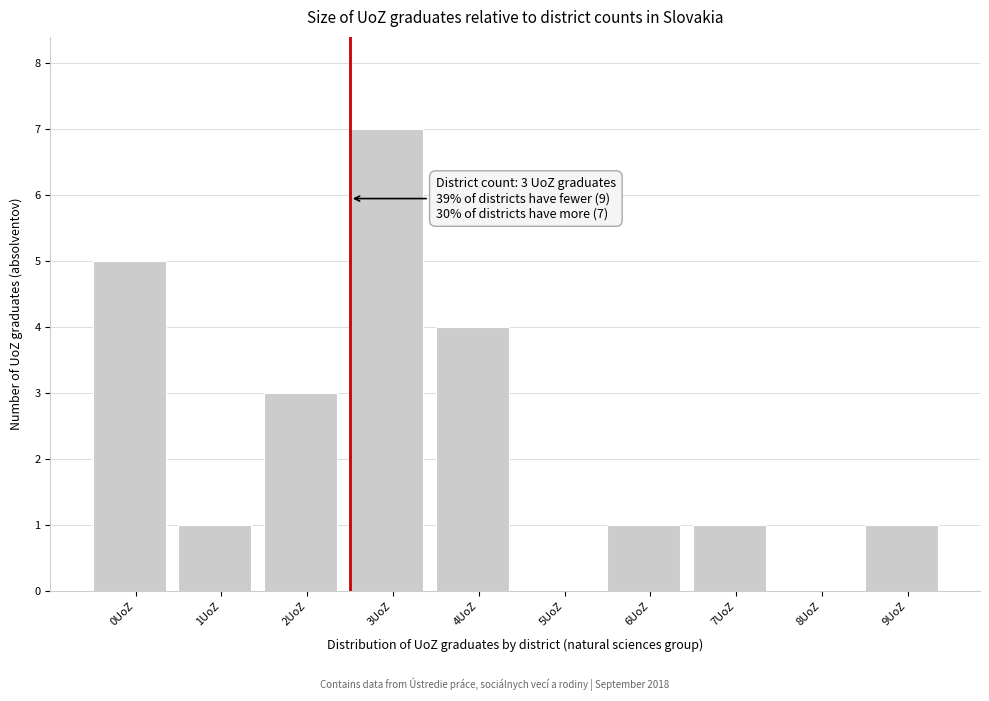

Reading left to right, list all the values displayed in this chart.

0UoZ=5	1UoZ=1	2UoZ=3	3UoZ=7	4UoZ=4	5UoZ=0	6UoZ=1	7UoZ=1	8UoZ=0	9UoZ=1